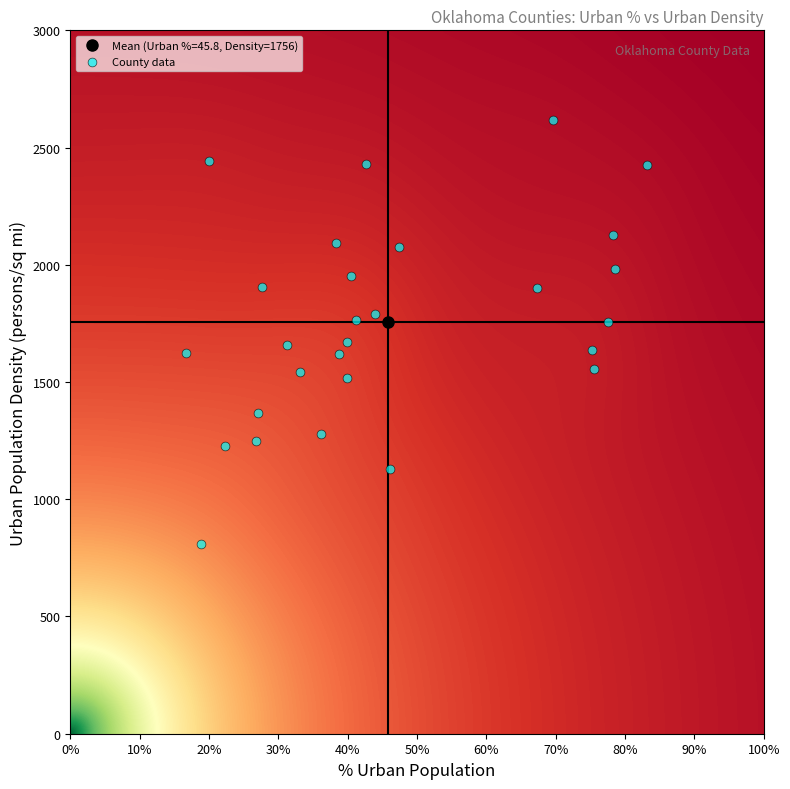

What is the range of Y values (max minus min)?

1809.0